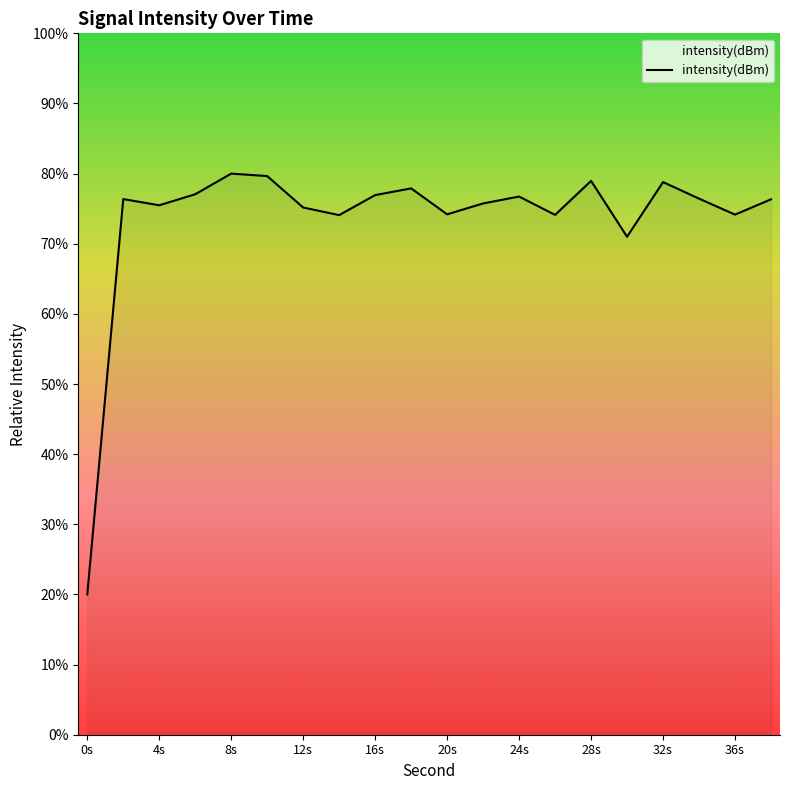

What is the difference between the maximum and minimum values?

60.0